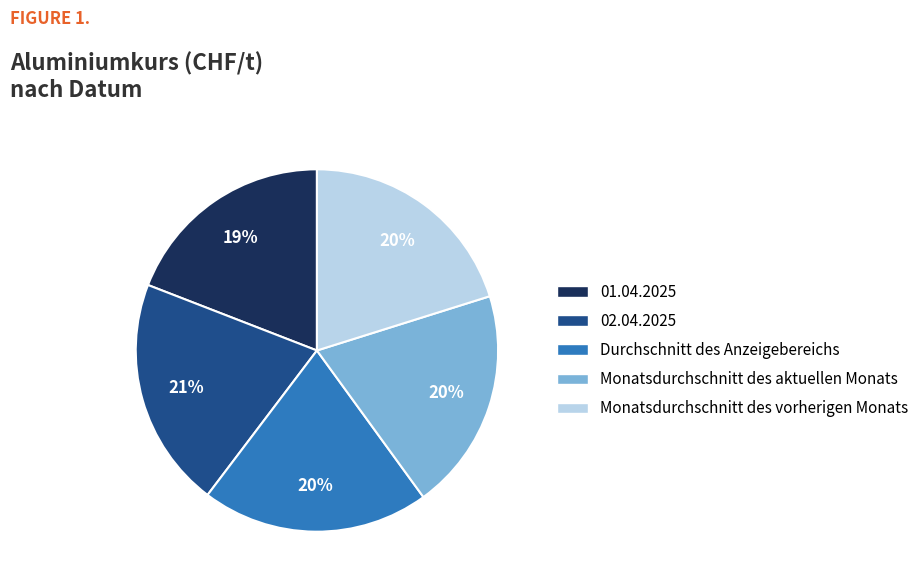

Which has a higher value, 01.04.2025 or 02.04.2025?

02.04.2025